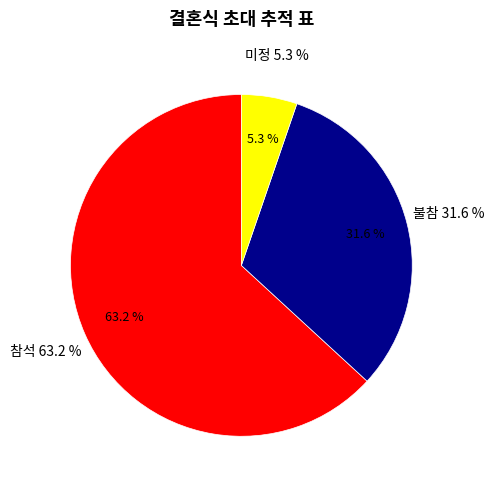

Does any single category account for the majority?

Yes